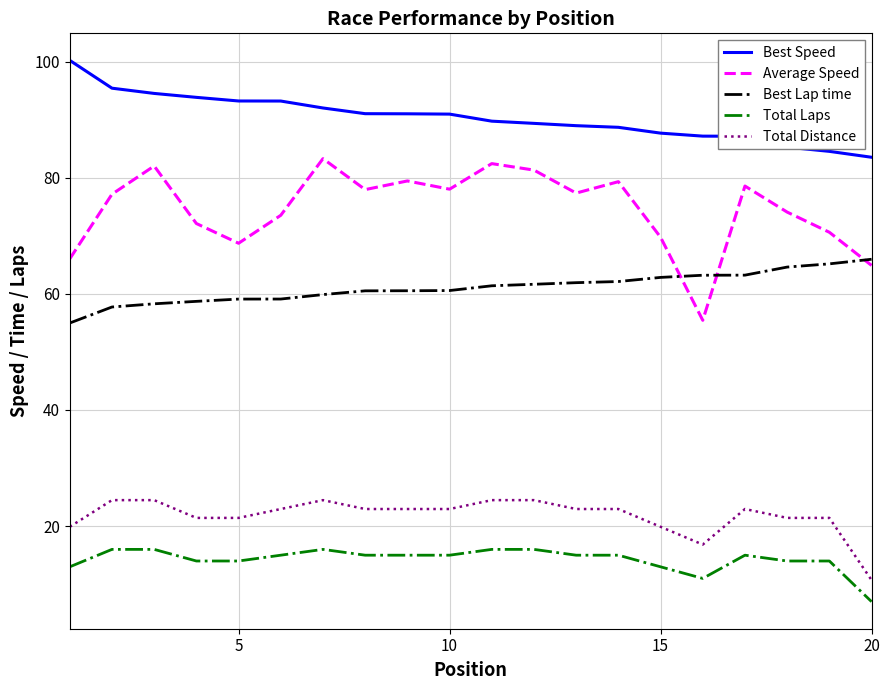

True or false: Best Speed and Total Distance cross at least once.

False